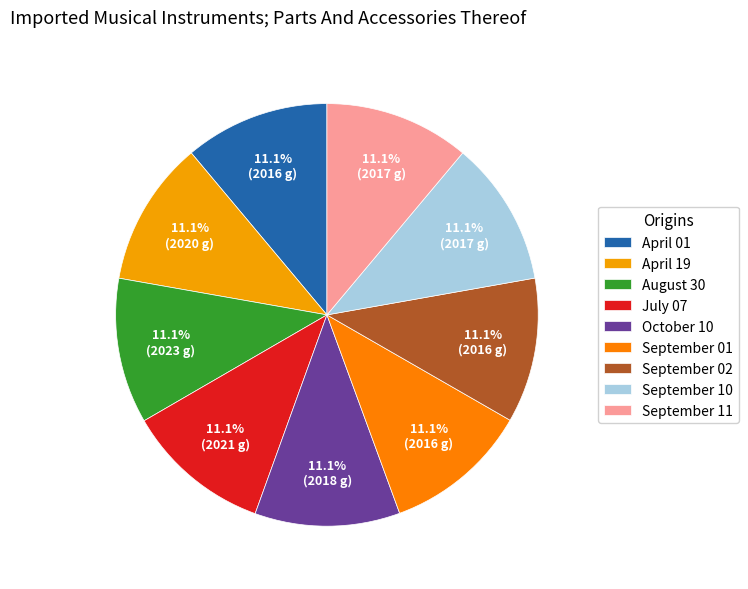

Count the number of slices in the pie.

9